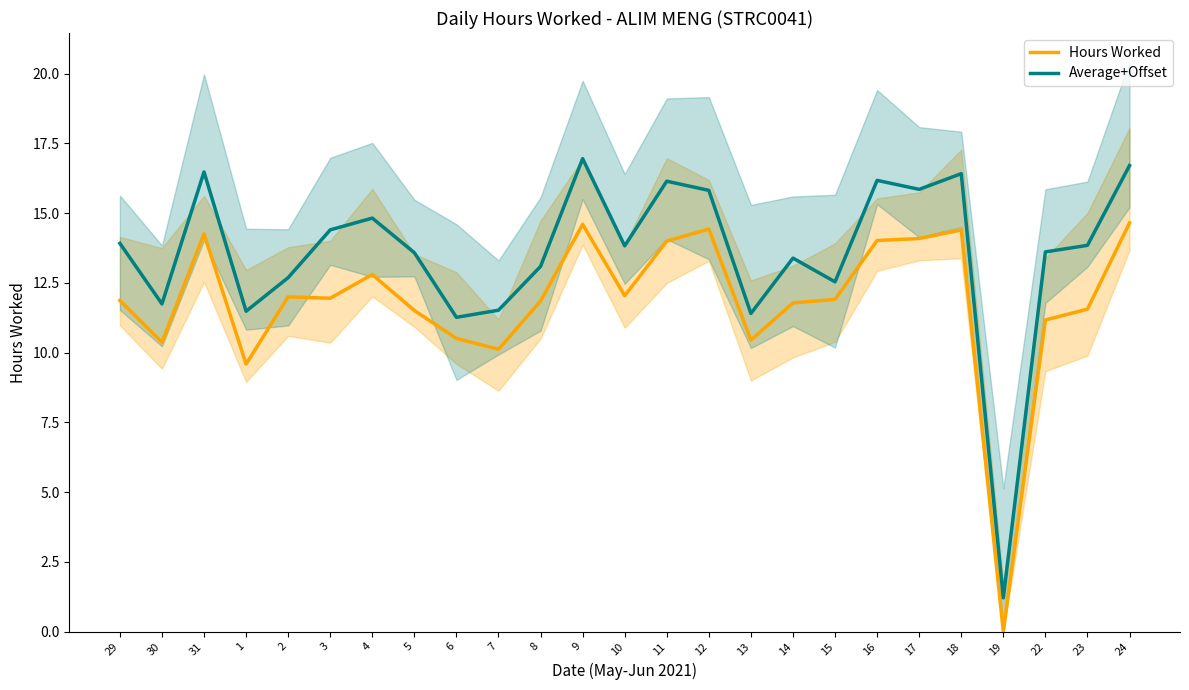

Which series has the largest total across all categories?

Average+Offset